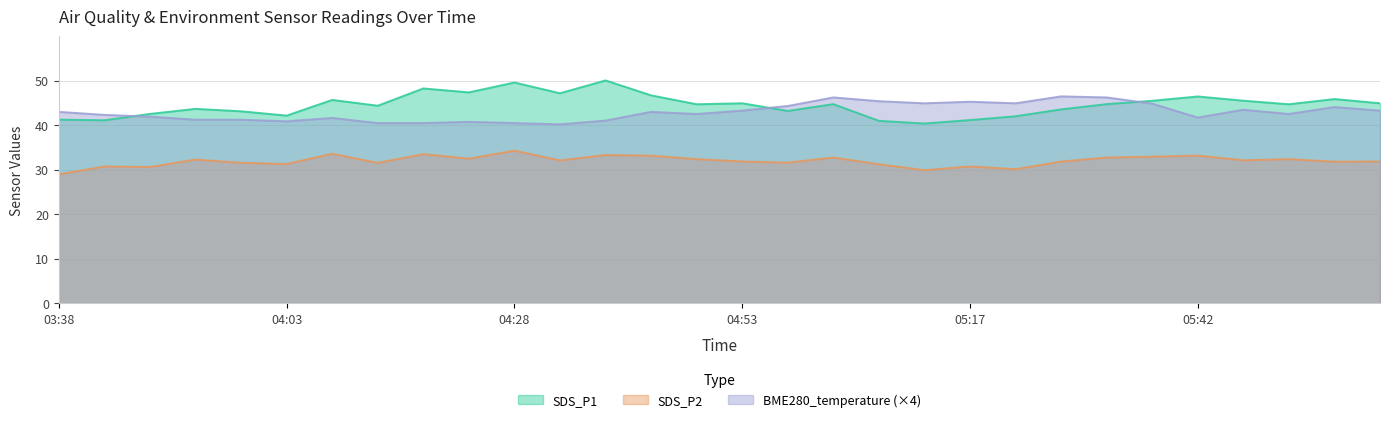

What is the difference between the highest and lowest values at 03:38?

14.0